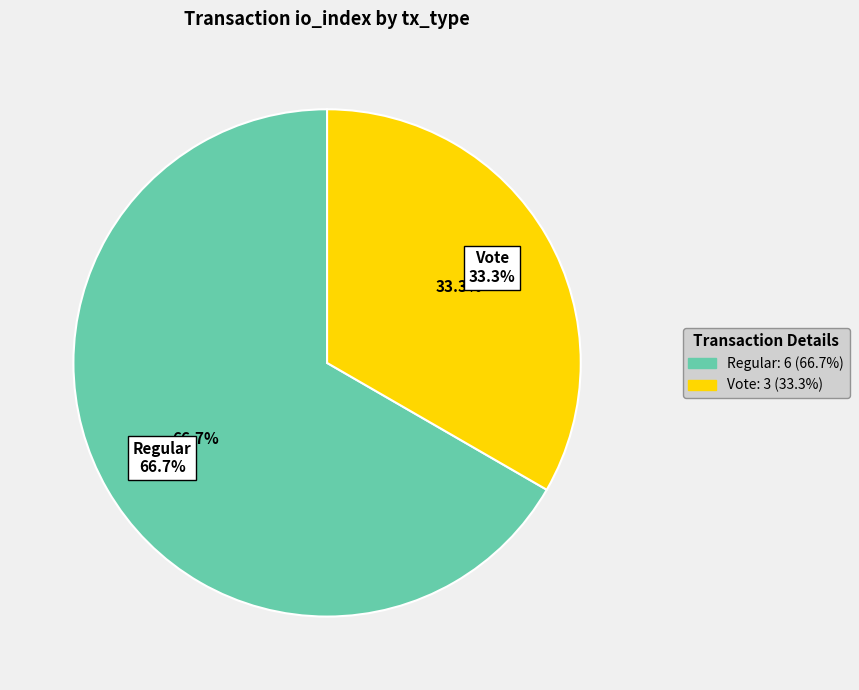

Which slice is the smallest?

Vote